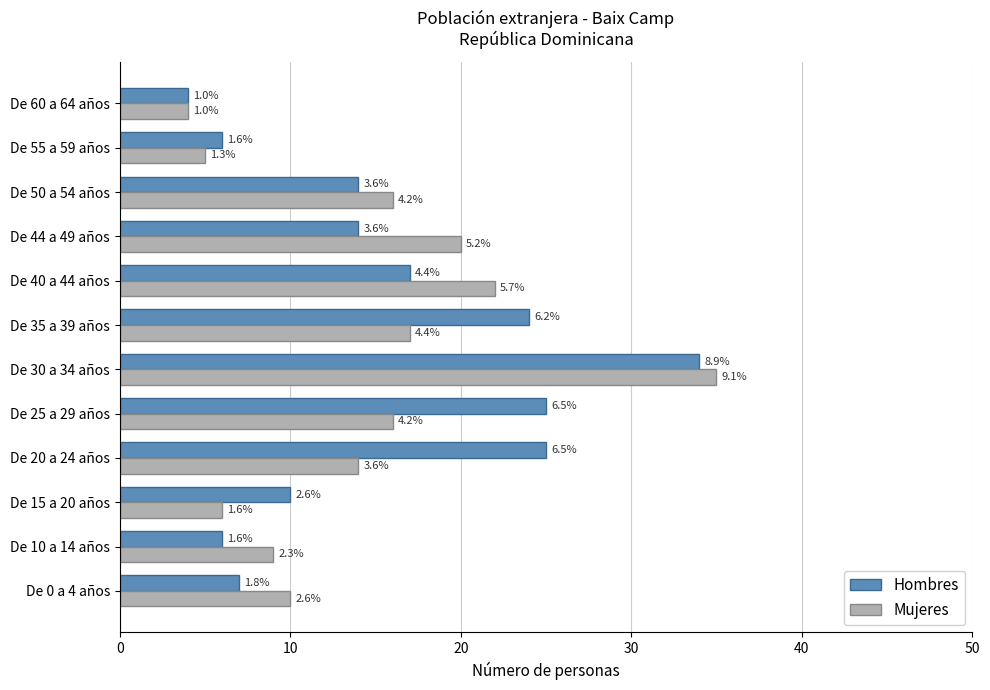

What are all the series names shown in the legend?

Hombres, Mujeres